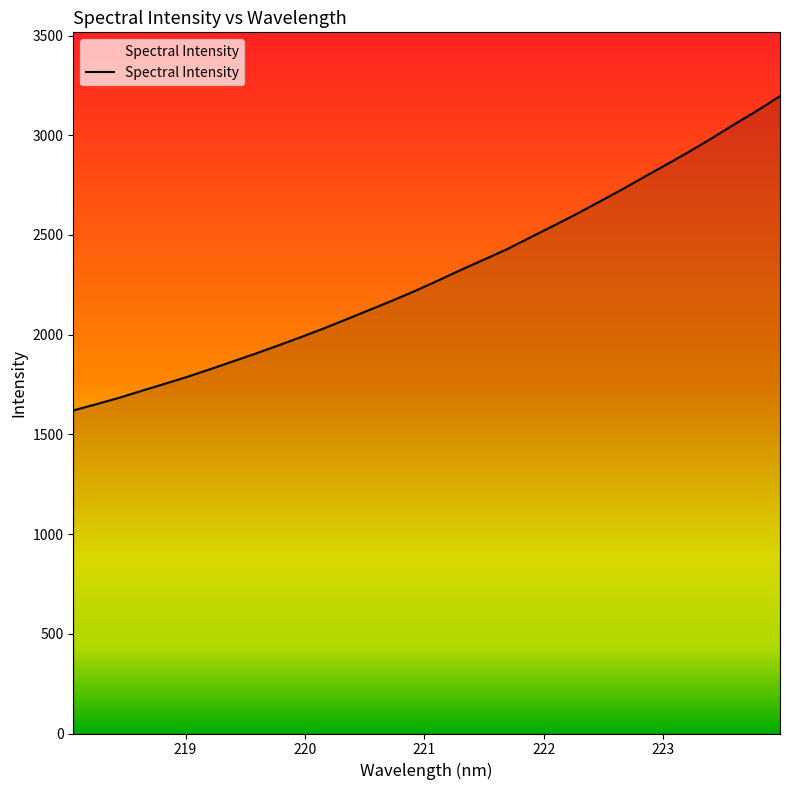

What is the difference between the maximum and minimum values?

1576.3